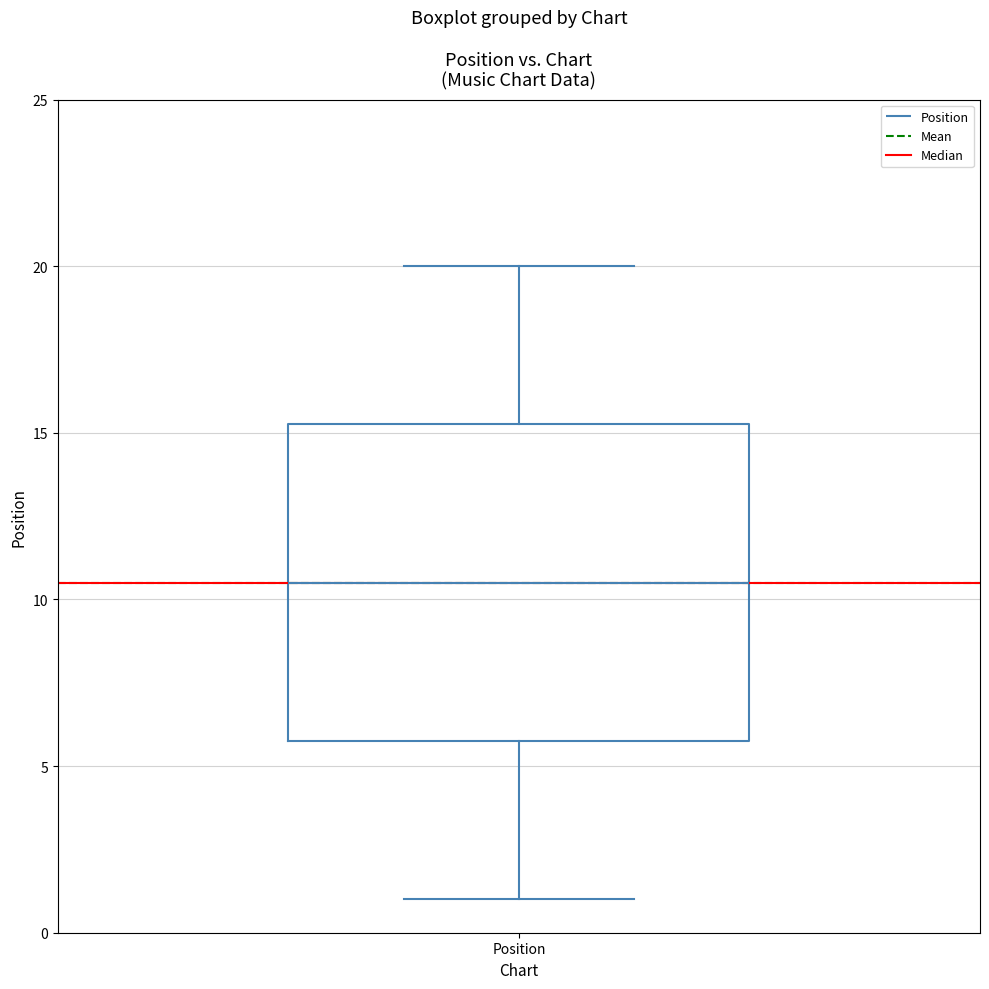

Where does the lower whisker of the box for Position end on the y-axis? The values are not printed on the chart, so give them approximately, as read against the axis.

1.0